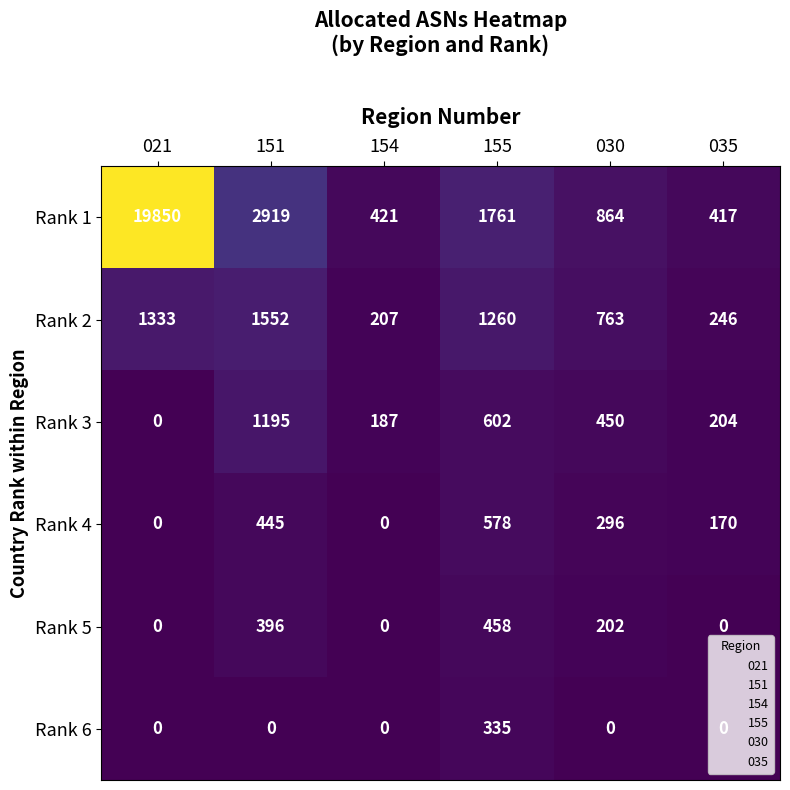

Rank the series at 030 from lowest to highest value.

Rank 6, Rank 5, Rank 4, Rank 3, Rank 2, Rank 1